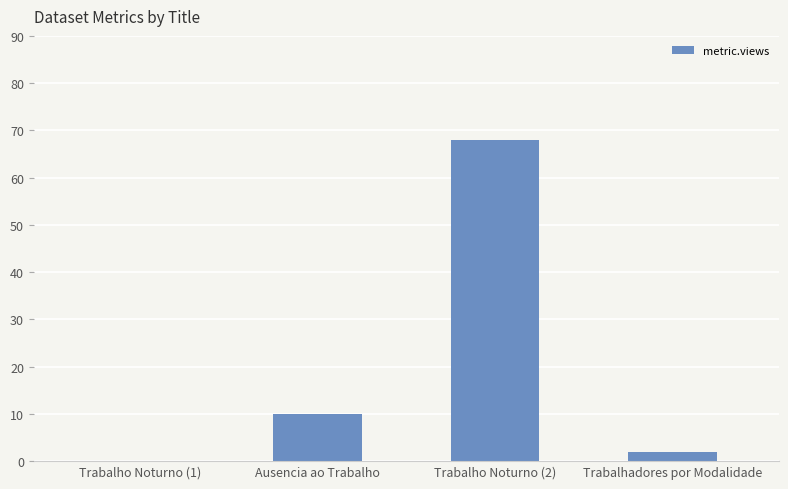

Is it true that the value at Ausencia ao Trabalho is 14?

False